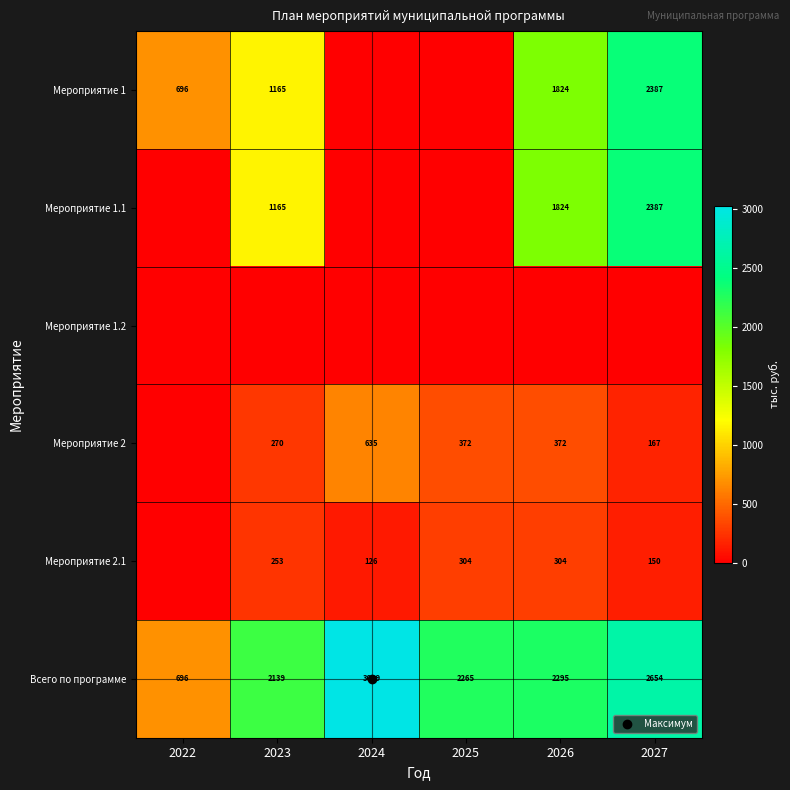

Rank the series by their maximum value, from lowest to highest.

Мероприятие 1.2, Мероприятие 2.1, Мероприятие 2, Мероприятие 1, Мероприятие 1.1, Всего по программе